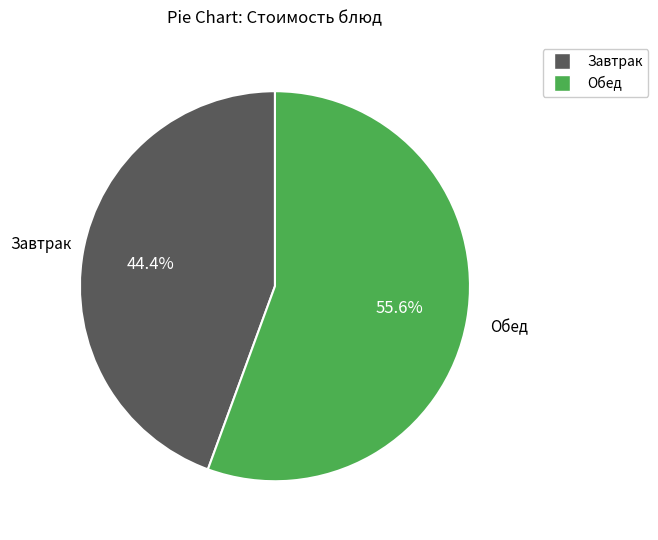

Do Обед and Завтрак together represent more than half of the pie?

Yes